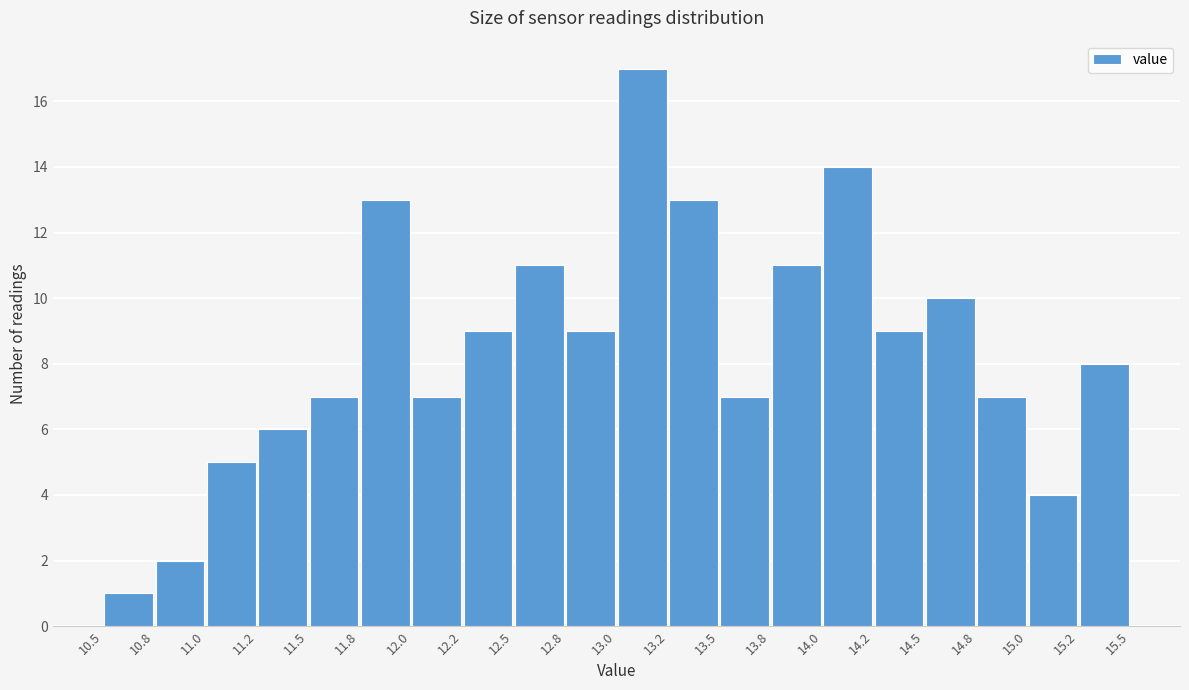

How tall is the bar that spans 10.5 to 10.8 on the x-axis? The values are not printed on the chart, so give them approximately, as read against the axis.

1